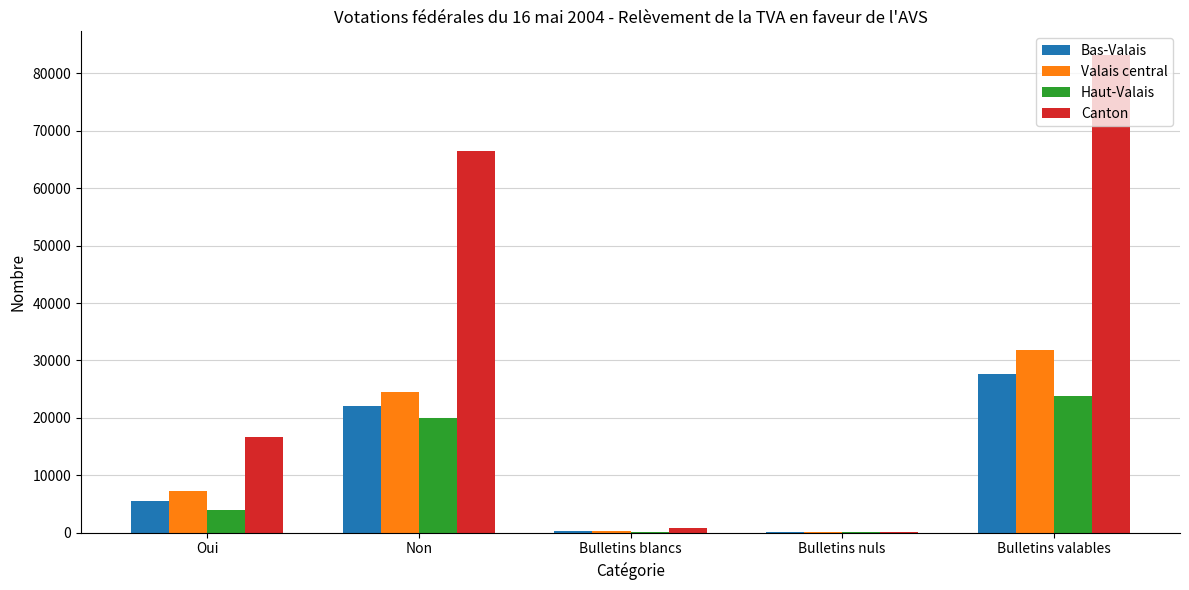

At which category is the sum across all series the highest?

Bulletins valables